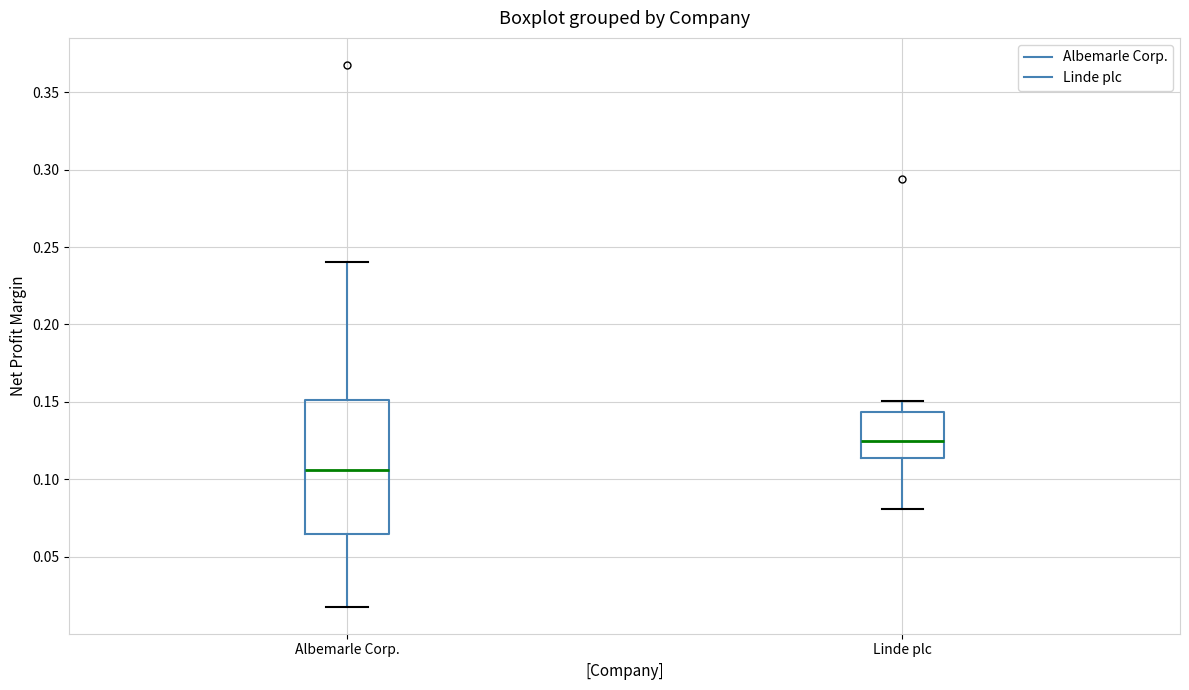

Reading left to right, read every box against the y-axis: the position of its median line, the range the box covers, and the ends of its whiskers. The values are not printed on the chart, so give them approximately, as read against the axis.

Albemarle Corp.: median 0.105, box 0.065 to 0.150, whiskers 0.020 to 0.240
Linde plc: median 0.125, box 0.115 to 0.145, whiskers 0.080 to 0.150